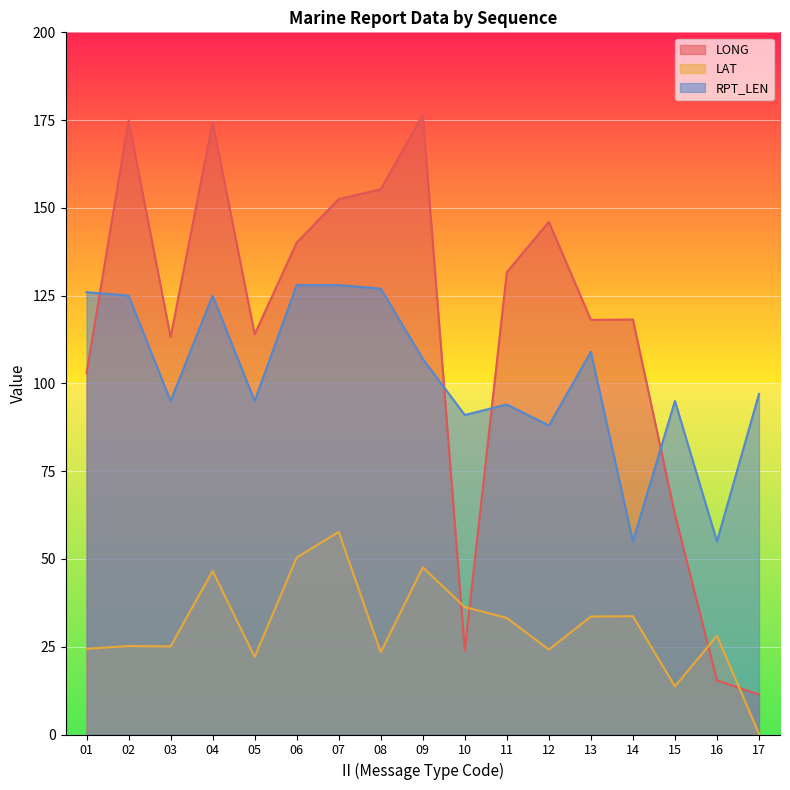

How many data points does each series have?

17